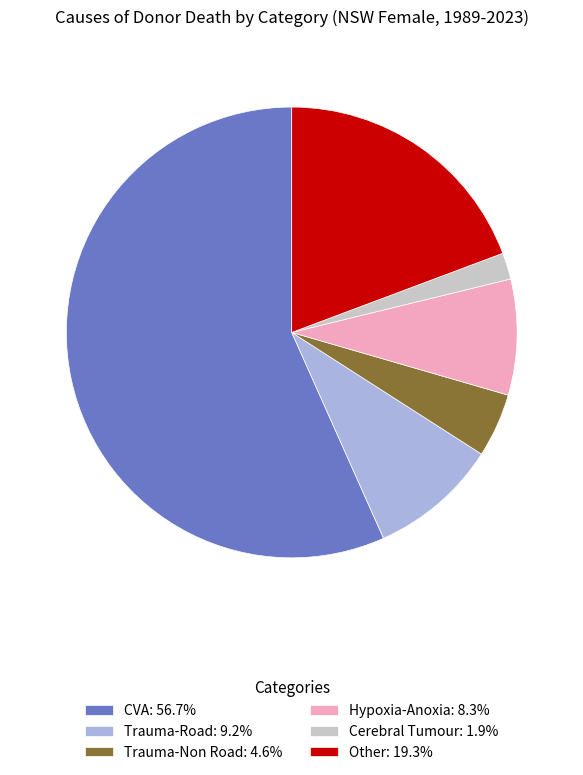

What is the ratio of the value at CVA: 56.7% to the value at Other: 19.3%?

2.9